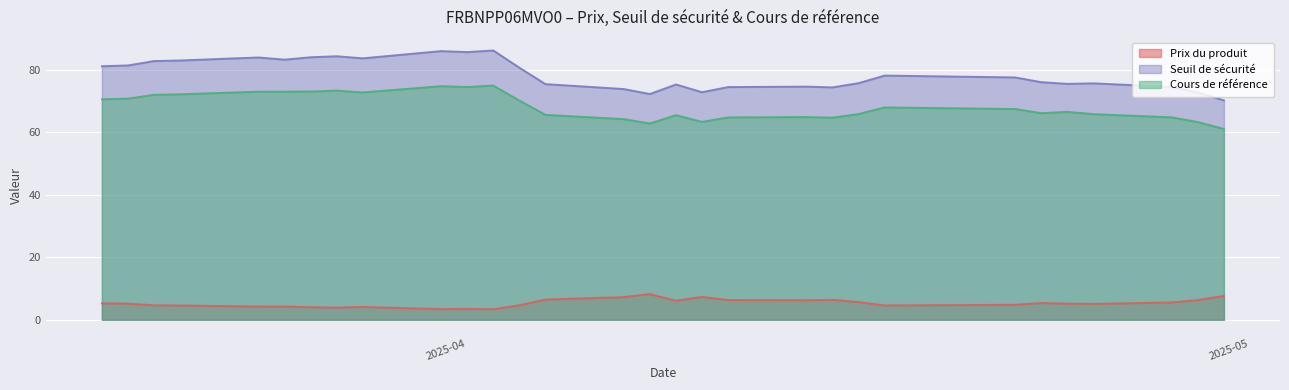

Rank the series by their maximum value, from highest to lowest.

Seuil de sécurité, Cours de référence, Prix du produit